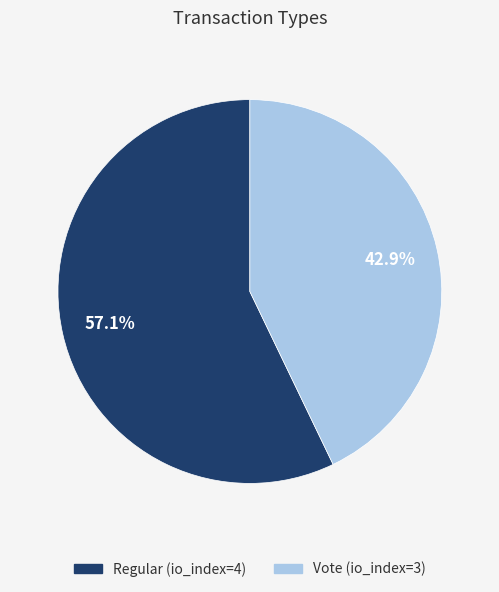

To the nearest percent, what is the average slice percentage?

50%